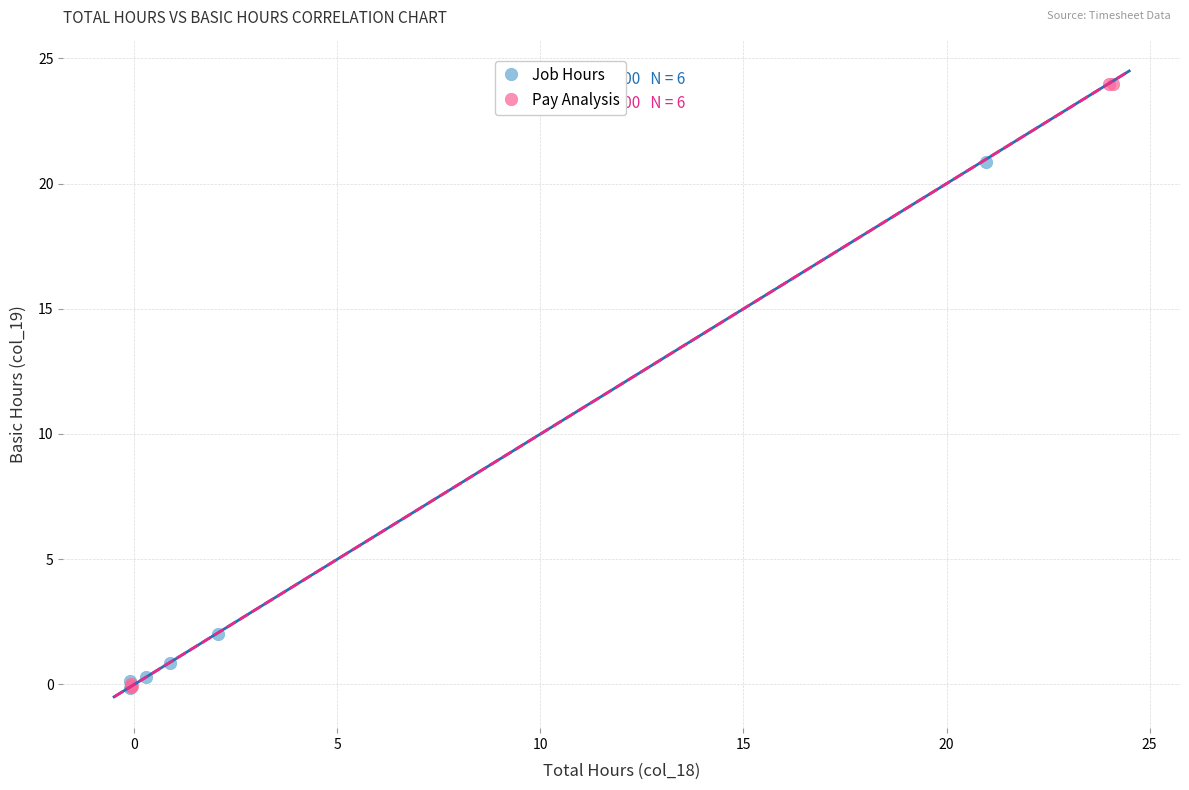

Which series contains the highest Y value?

Pay Analysis